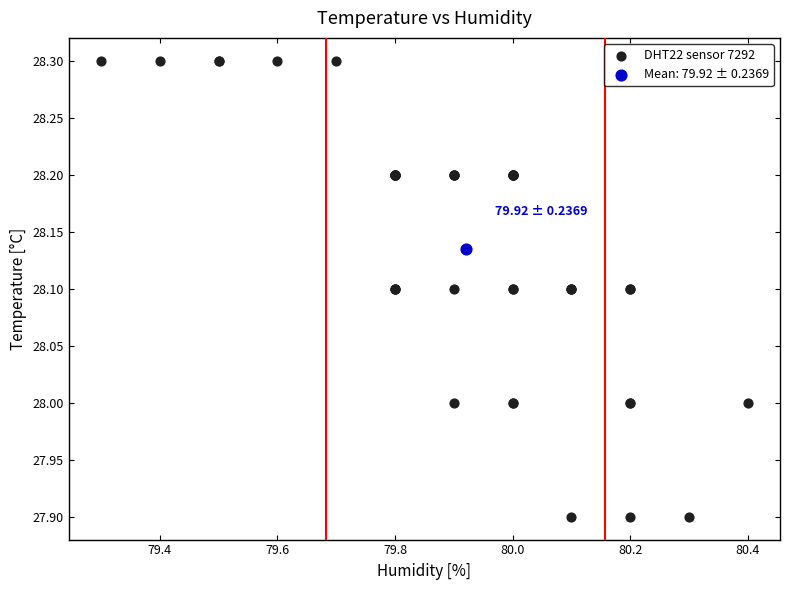

What are all the series names shown in the legend?

DHT22 sensor 7292, Mean: 79.92 ± 0.2369